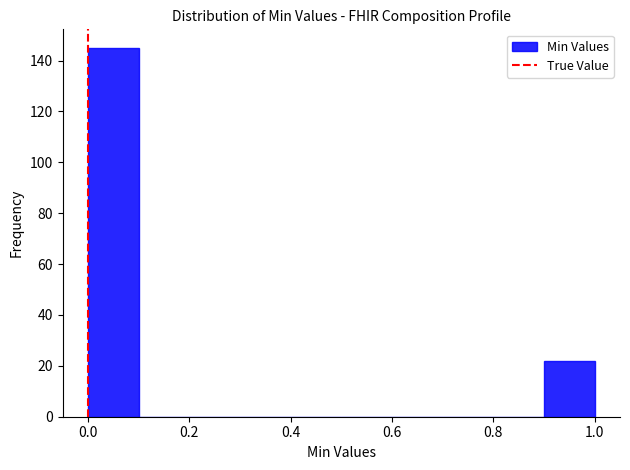

Which range on the x-axis has the tallest bar?

0.0 to 0.1